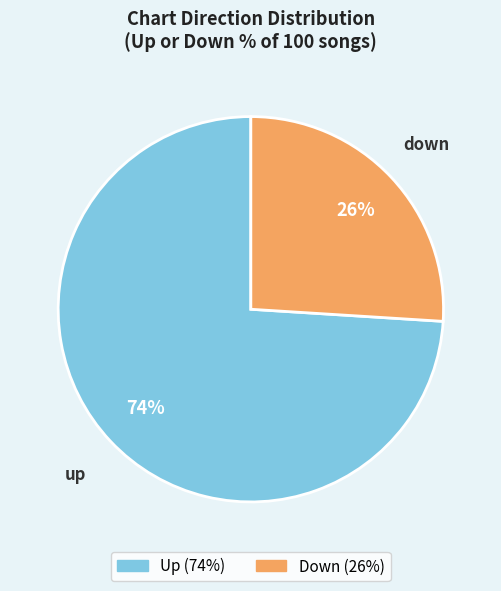

To the nearest percent, what is the difference between the largest and smallest slice percentages?

48%